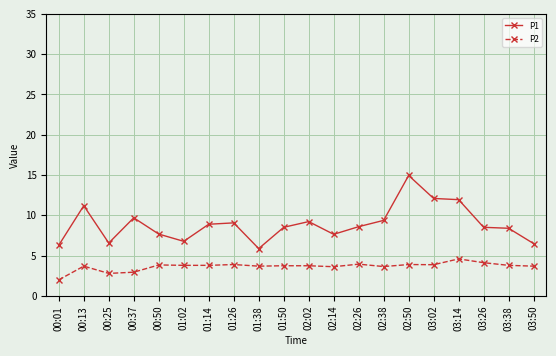

Where does the P1 series first go above 8?

00:13